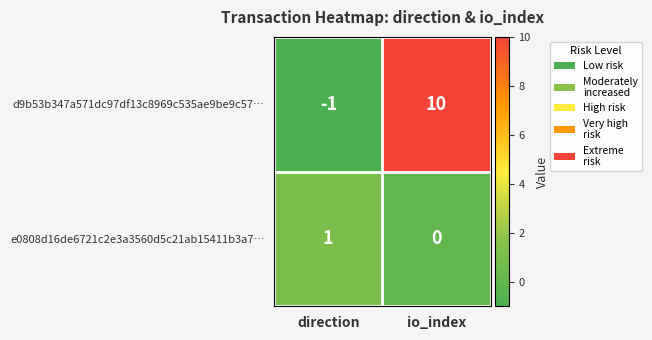

What is the spread (max minus min) of values at direction?

2